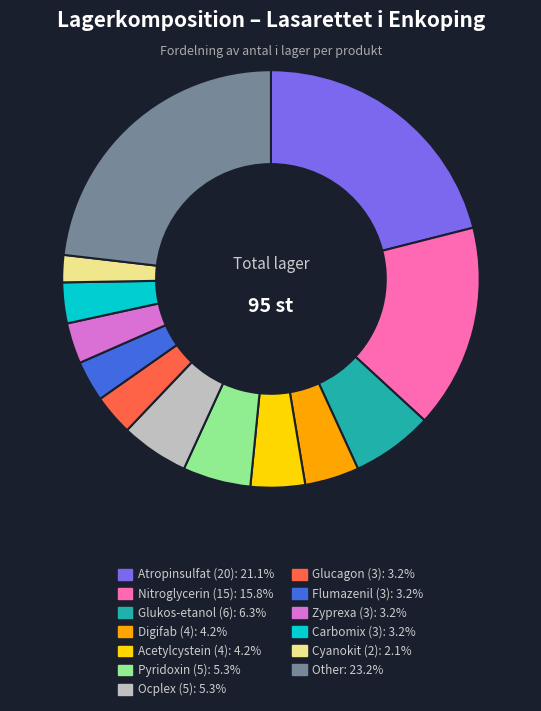

The Ocplex (5) slice represents 11% of the pie. True or false?

False